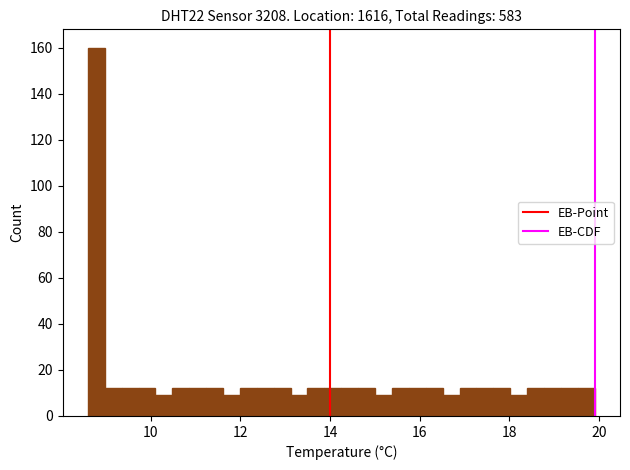

Around what value on the x-axis is the tallest bar? Give the approximate position of its centre, as read against the axis.

8.8